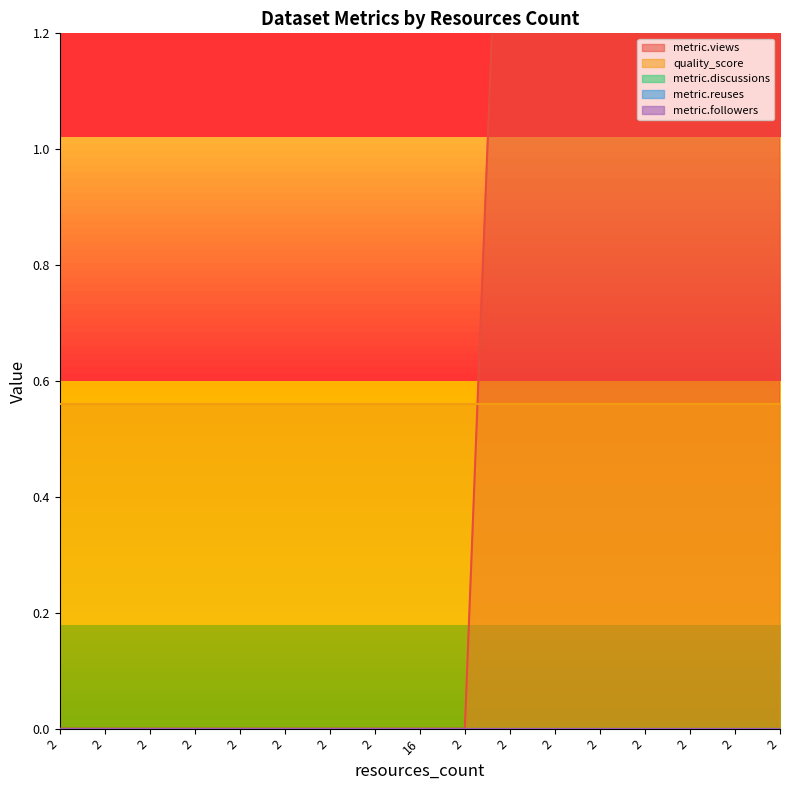

What is the value of the quality_score point at the 10th from the left?

0.6